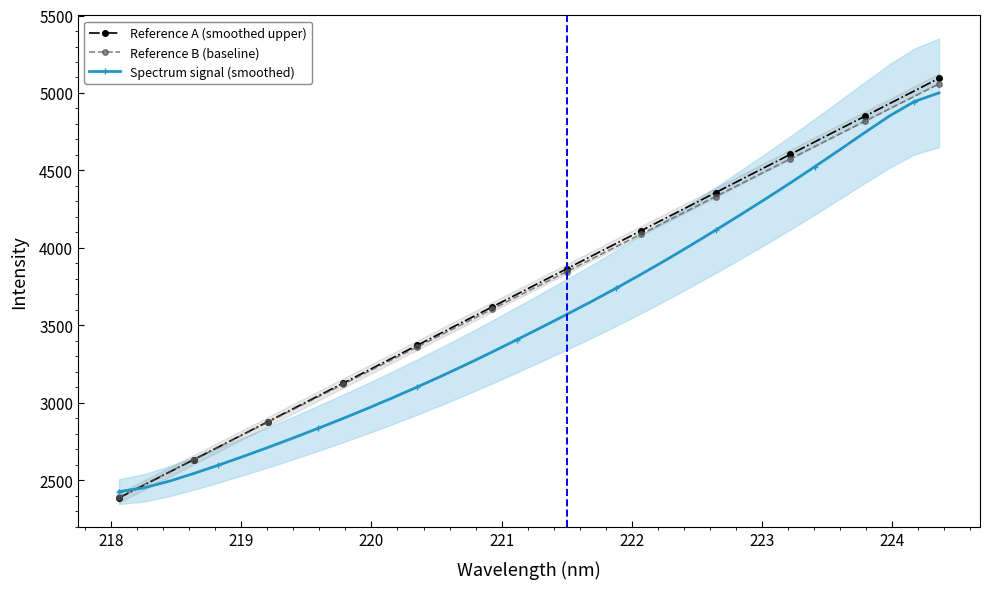

What is the lowest value of the Reference B (baseline) series?

2391.3